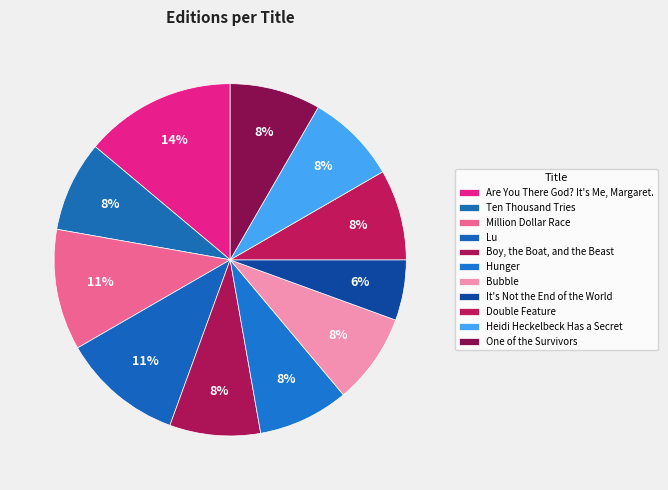

What is the change in value from Million Dollar Race to It's Not the End of the World?

-2